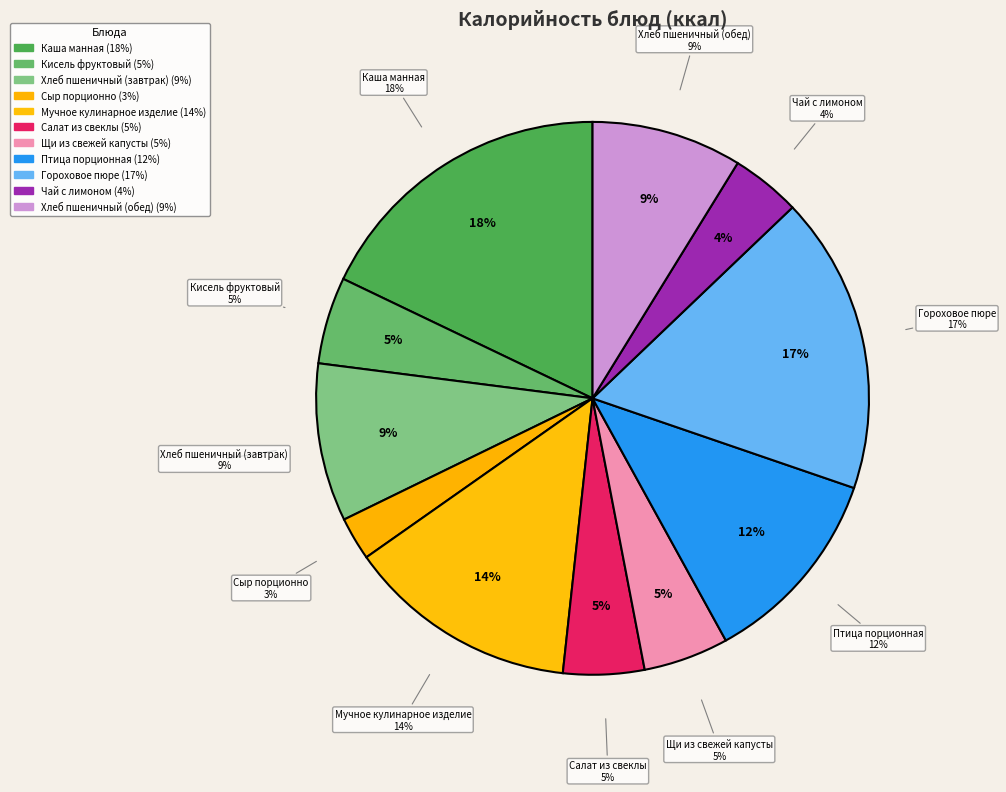

To the nearest percent, what is the difference between the largest and smallest slice percentages?

15%